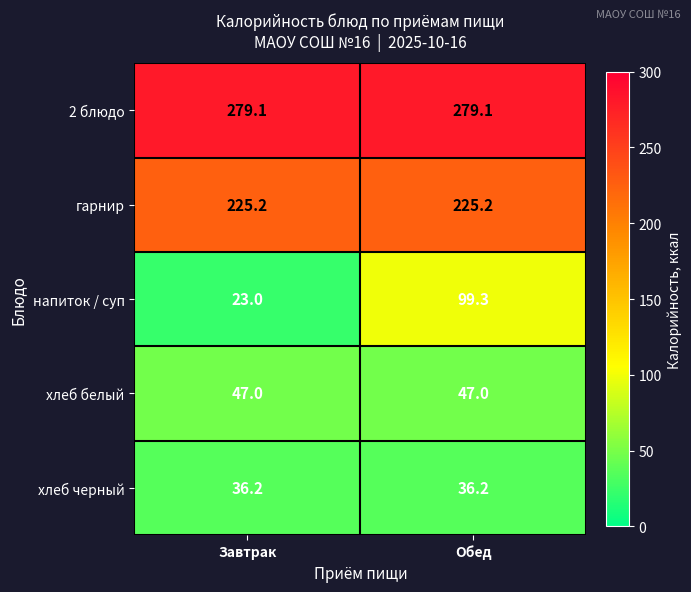

Reading left to right, transcribe all the data shown in this chart.

2 блюдо: 279.1	279.1
гарнир: 225.2	225.2
напиток / суп: 23.0	99.3
хлеб белый: 47.0	47.0
хлеб черный: 36.2	36.2